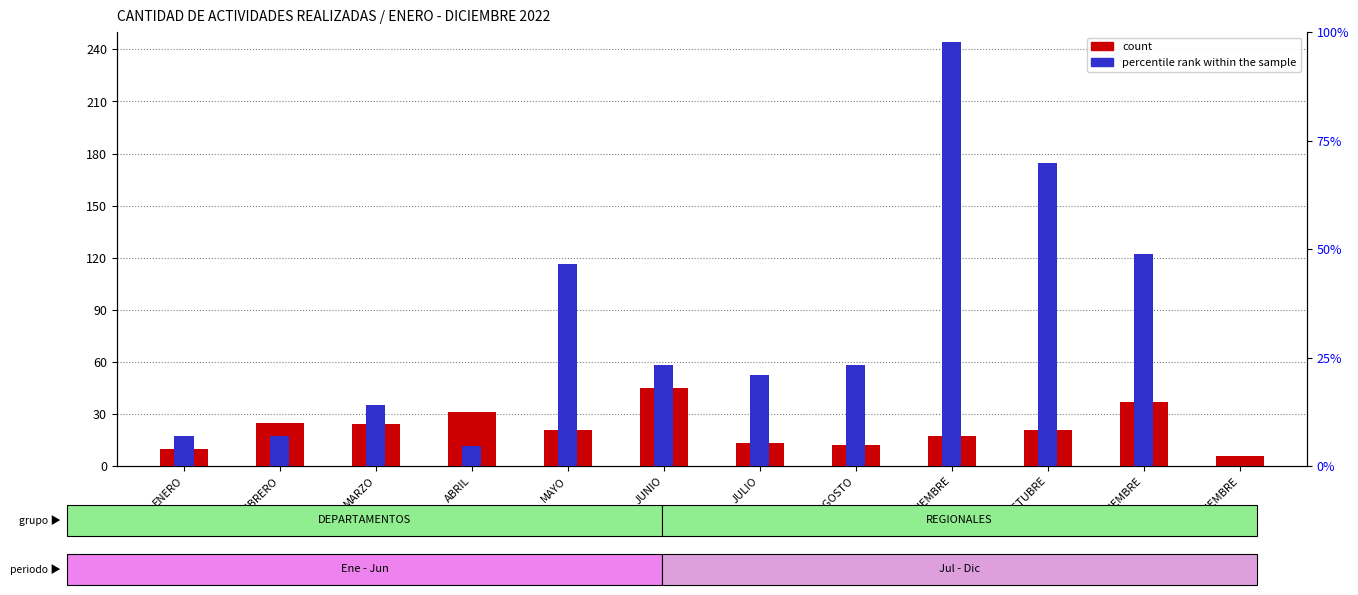

Does the chart contain stacked bars?

No